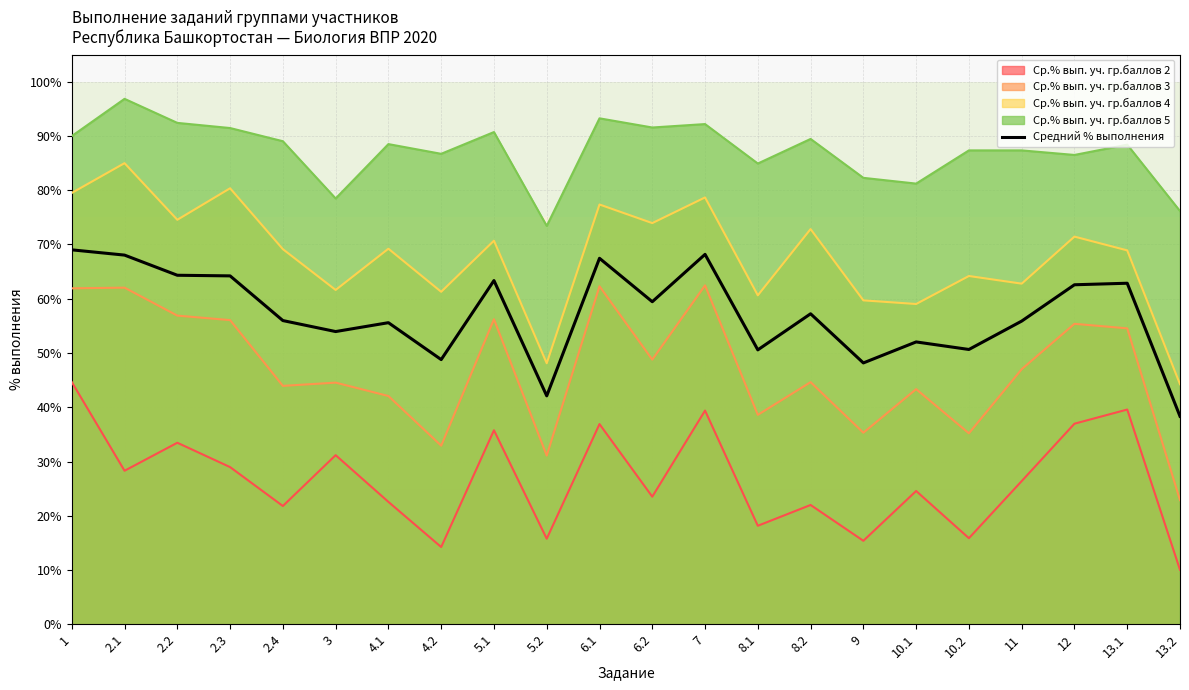

What is the difference between the maximum and minimum values in the Ср.% вып. уч. гр.баллов 5 series?

23.4